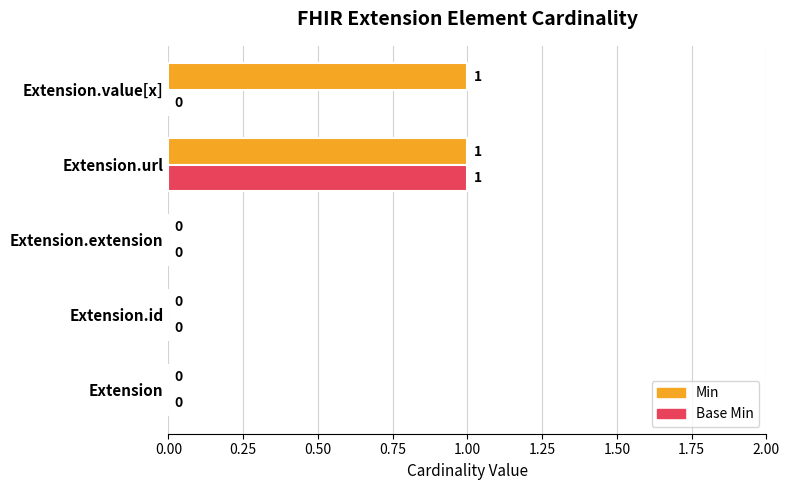

At which category is the sum across all series the highest?

Extension.url